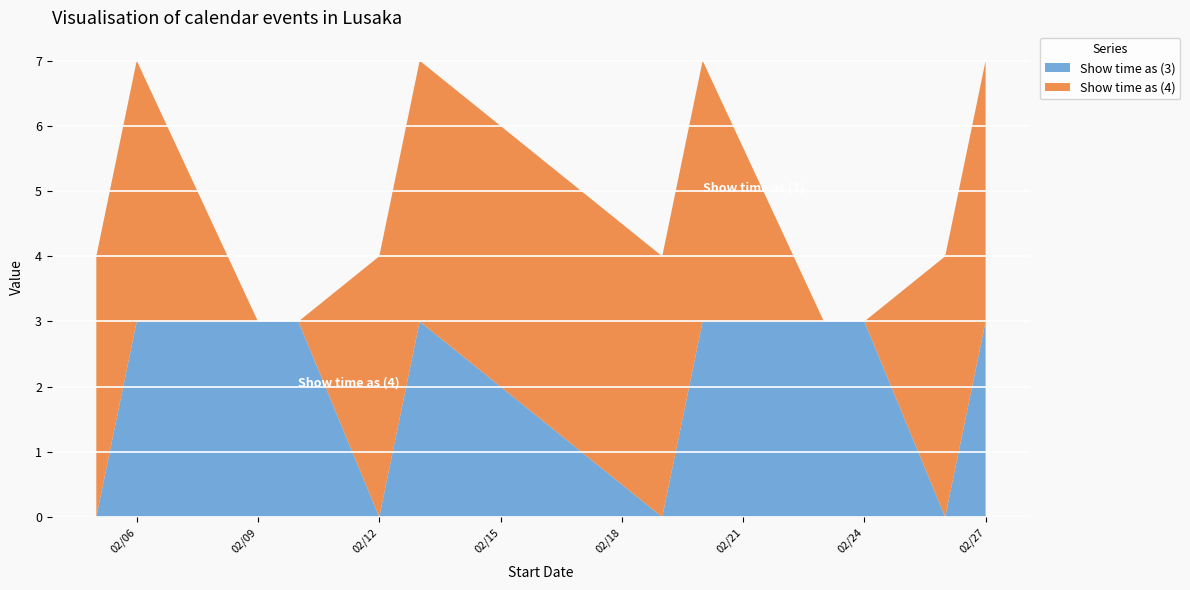

Reading left to right, extract all data points from this chart.

Show time as (3): 2/5/2016=0	2/6/2016=3	2/9/2016=3	2/10/2016=3	2/12/2016=0	2/13/2016=3	2/19/2016=0	2/20/2016=3	2/23/2016=3	2/24/2016=3	2/26/2016=0	2/27/2016=3
Show time as (4): 2/5/2016=4	2/6/2016=4	2/9/2016=0	2/10/2016=0	2/12/2016=4	2/13/2016=4	2/19/2016=4	2/20/2016=4	2/23/2016=0	2/24/2016=0	2/26/2016=4	2/27/2016=4